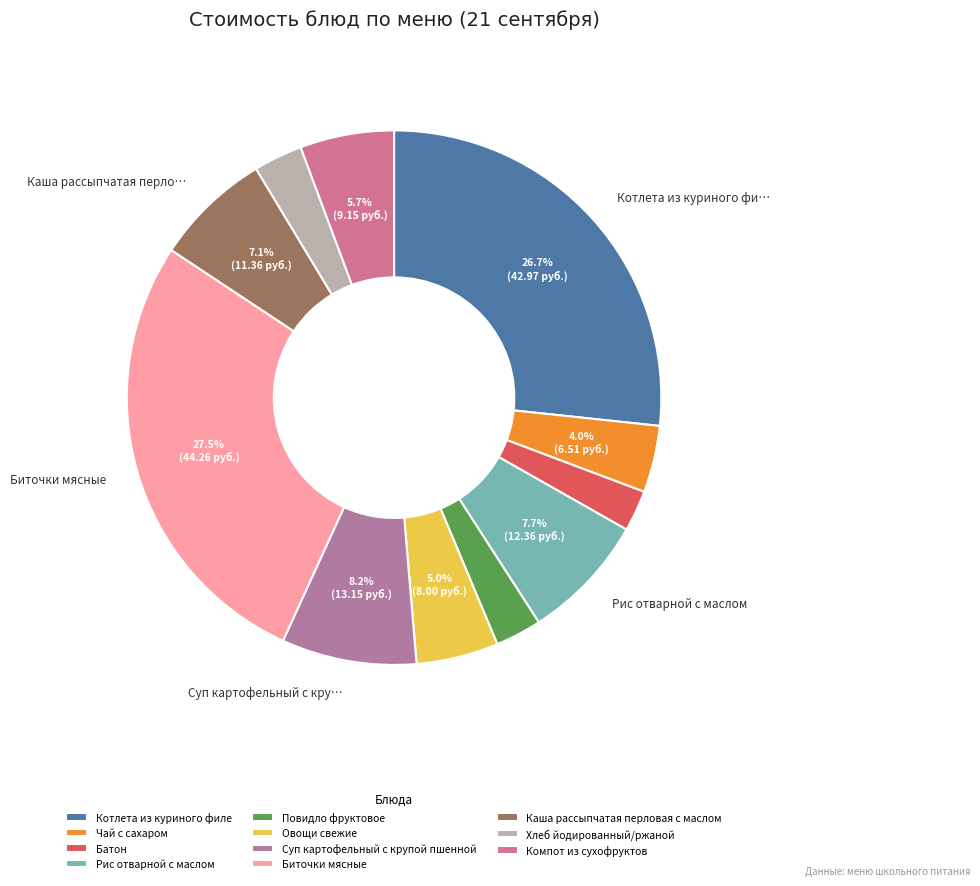

What portion of the pie excludes Овощи свежие?

95.0%